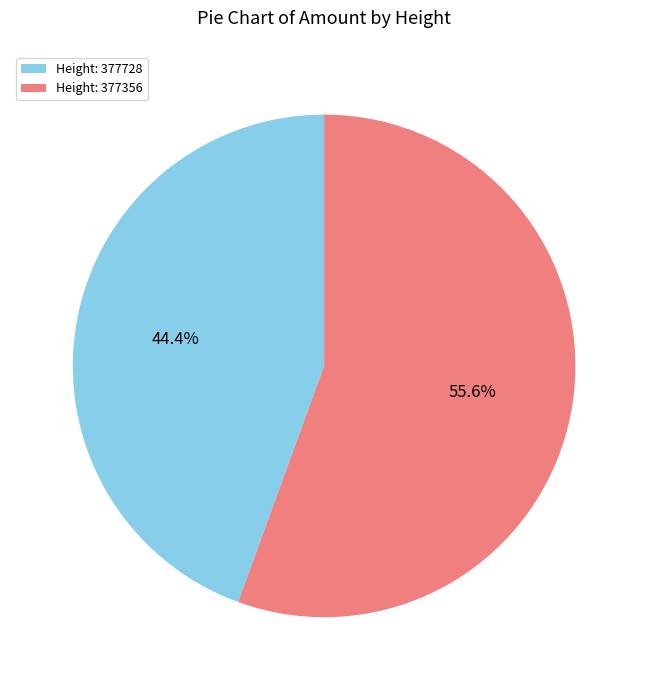

Which slice represents more than half of the pie?

Height: 377356